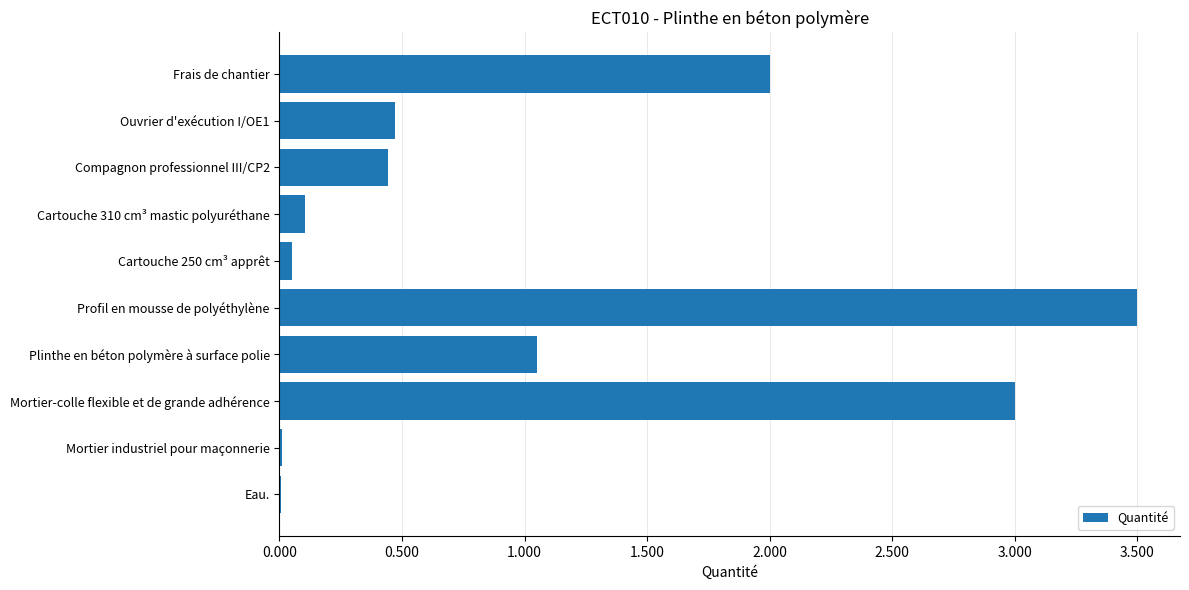

The value at Cartouche 310 cm³ mastic polyuréthane is 0.1. True or false?

True